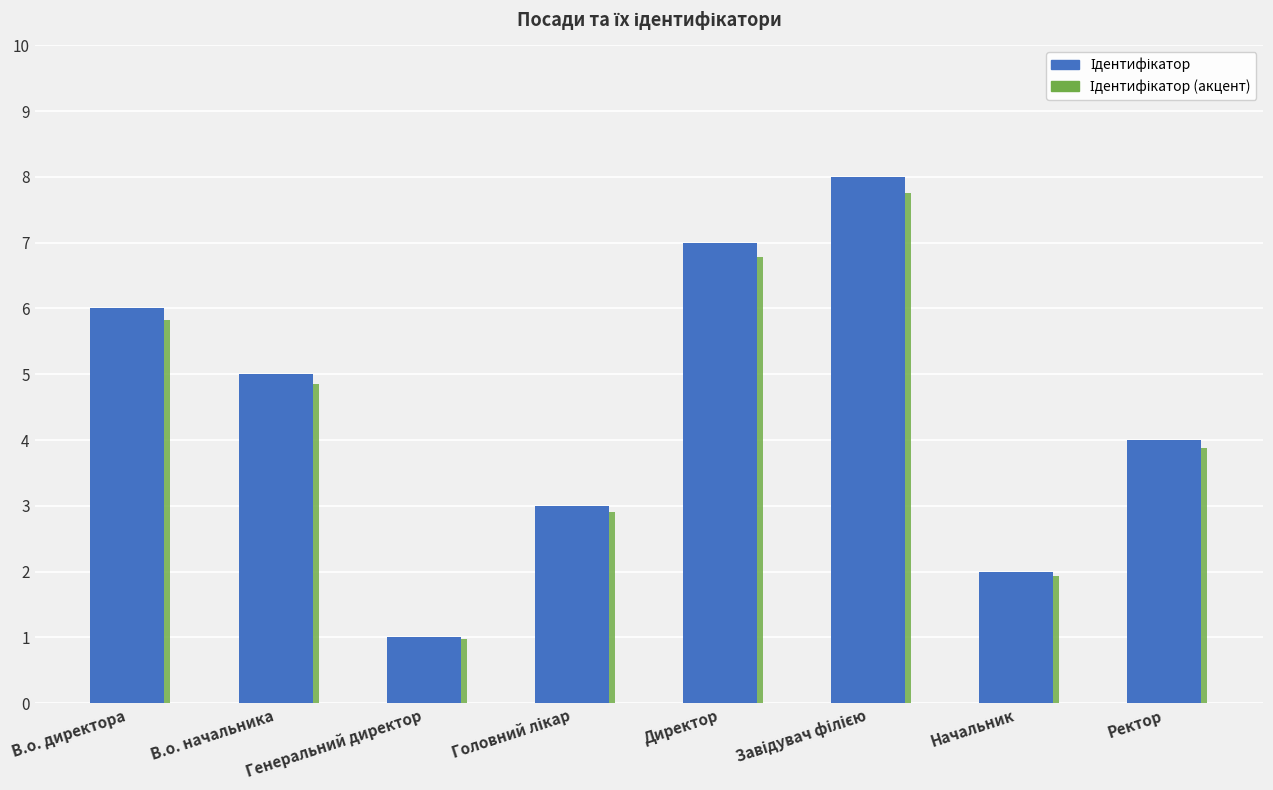

Which label corresponds to the largest value in the chart?

Завідувач філією